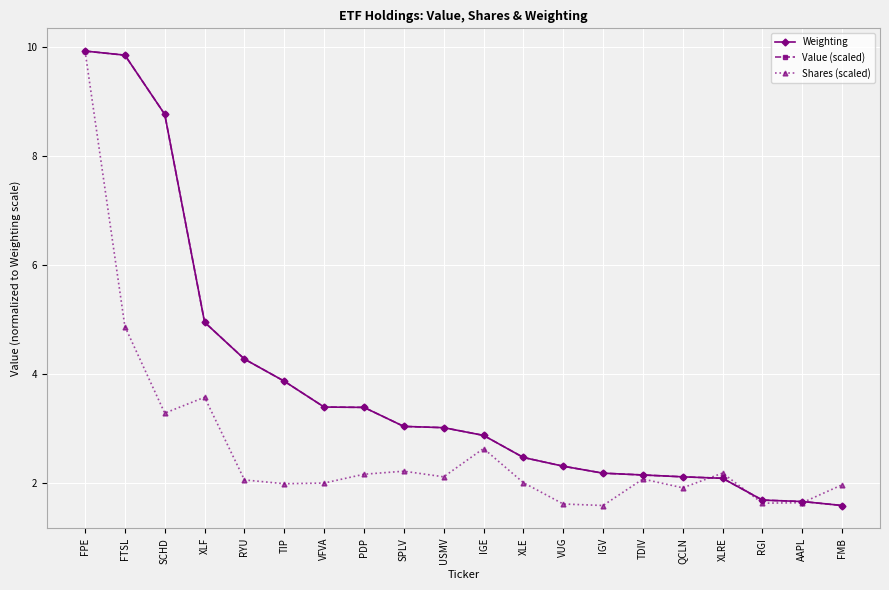

Is this an area chart (filled region under the line)?

No